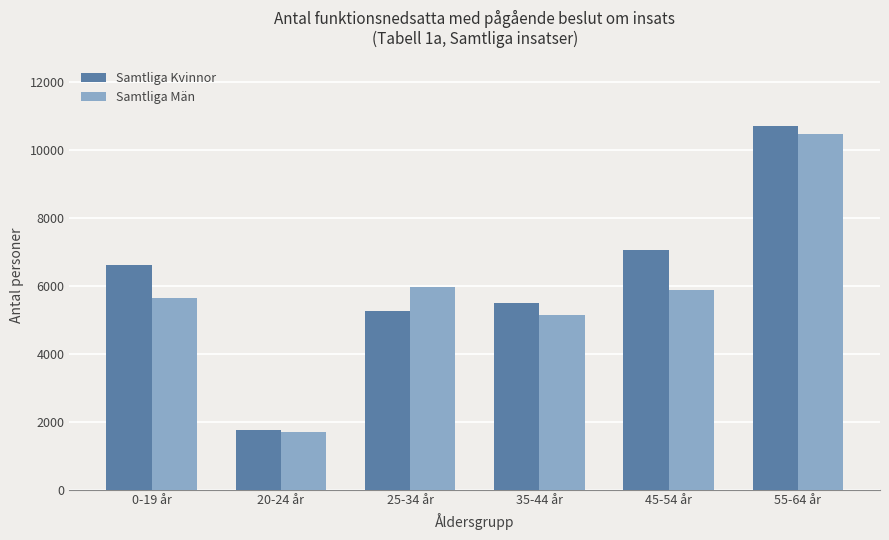

Reading left to right, transcribe all the data shown in this chart.

Samtliga Kvinnor: 6617	1753	5262	5492	7042	10696
Samtliga Män: 5627	1699	5957	5135	5871	10473